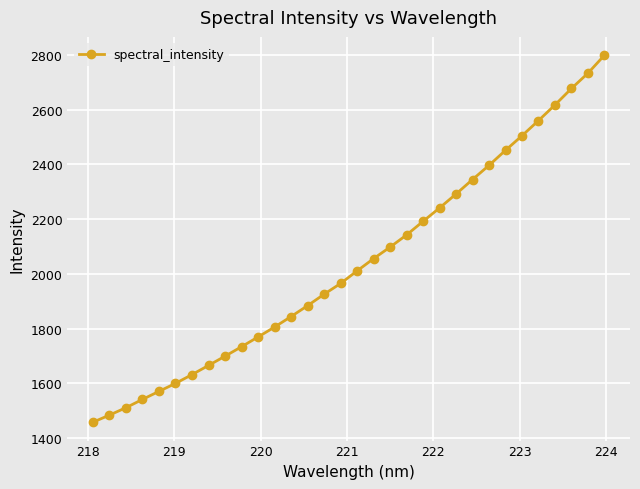

True or false: there are more than 2 points higher than both neighbors.

False